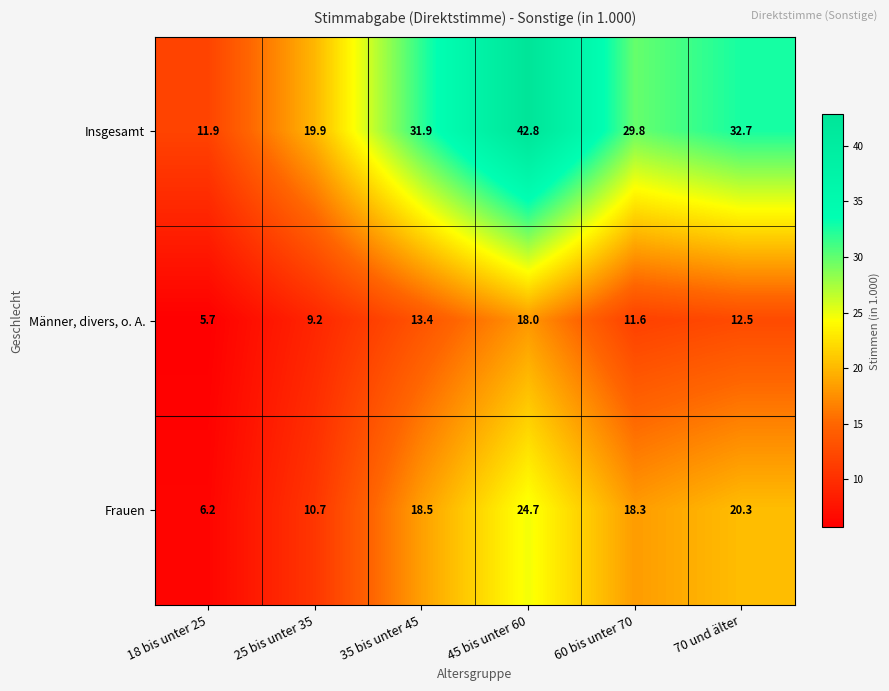

What is the total value across all series at 35 bis unter 45?

63.8